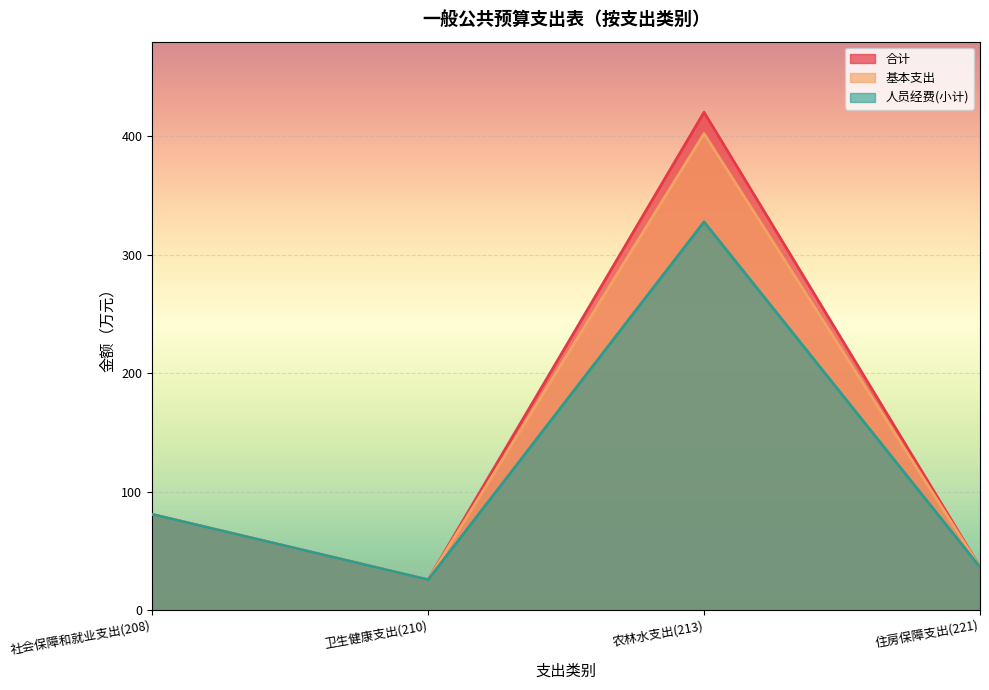

At 农林水支出(213), list the series in order from largest to smallest.

合计, 基本支出, 人员经费(小计)